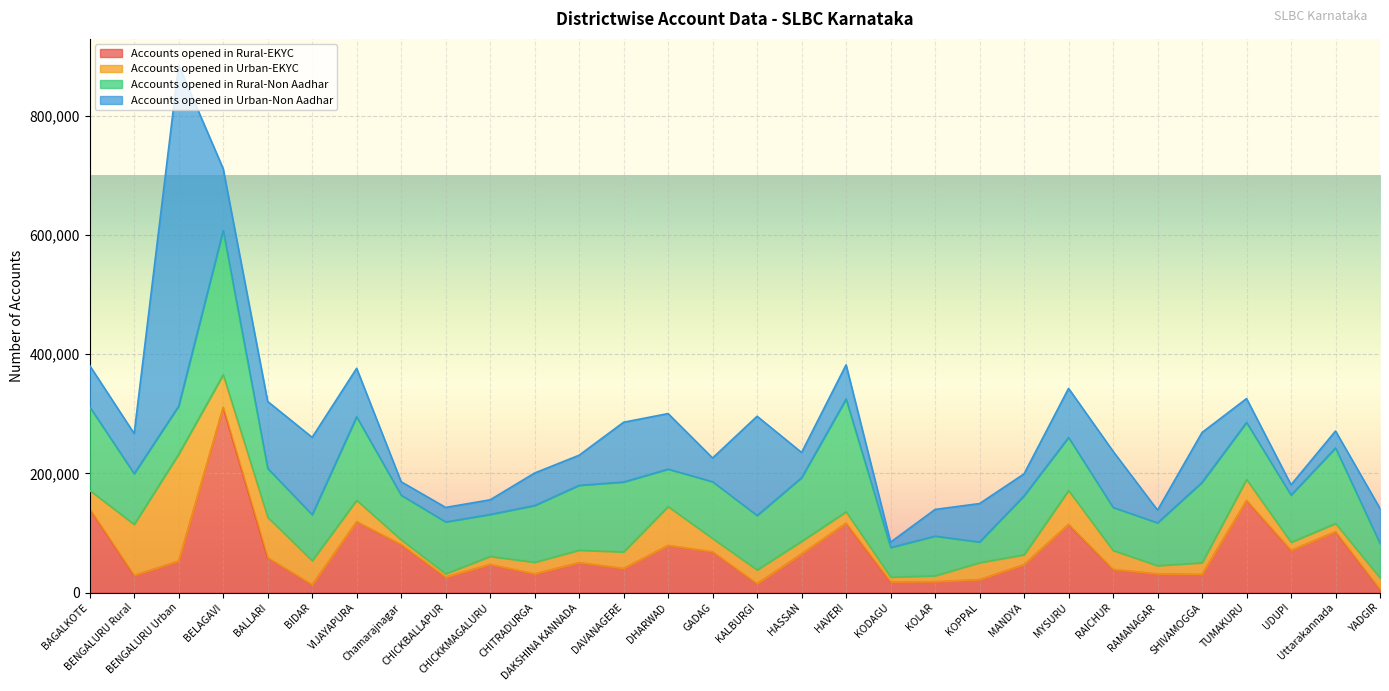

The Accounts opened in Urban-EKYC series shows 62178 at BIDAR. True or false?

False